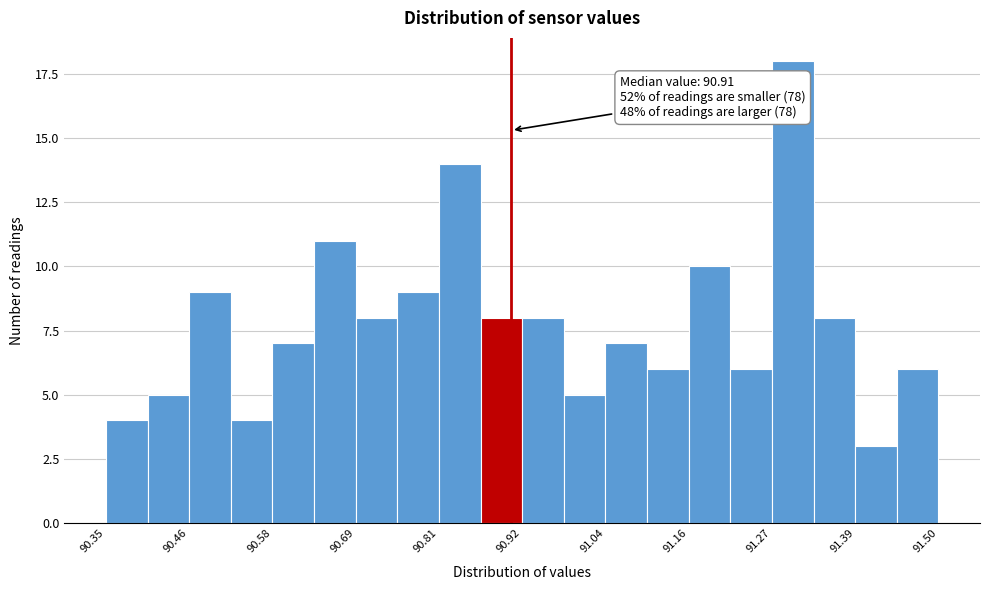

Read against the x-axis, roughly where is the centre of the tallest bar?

91.30